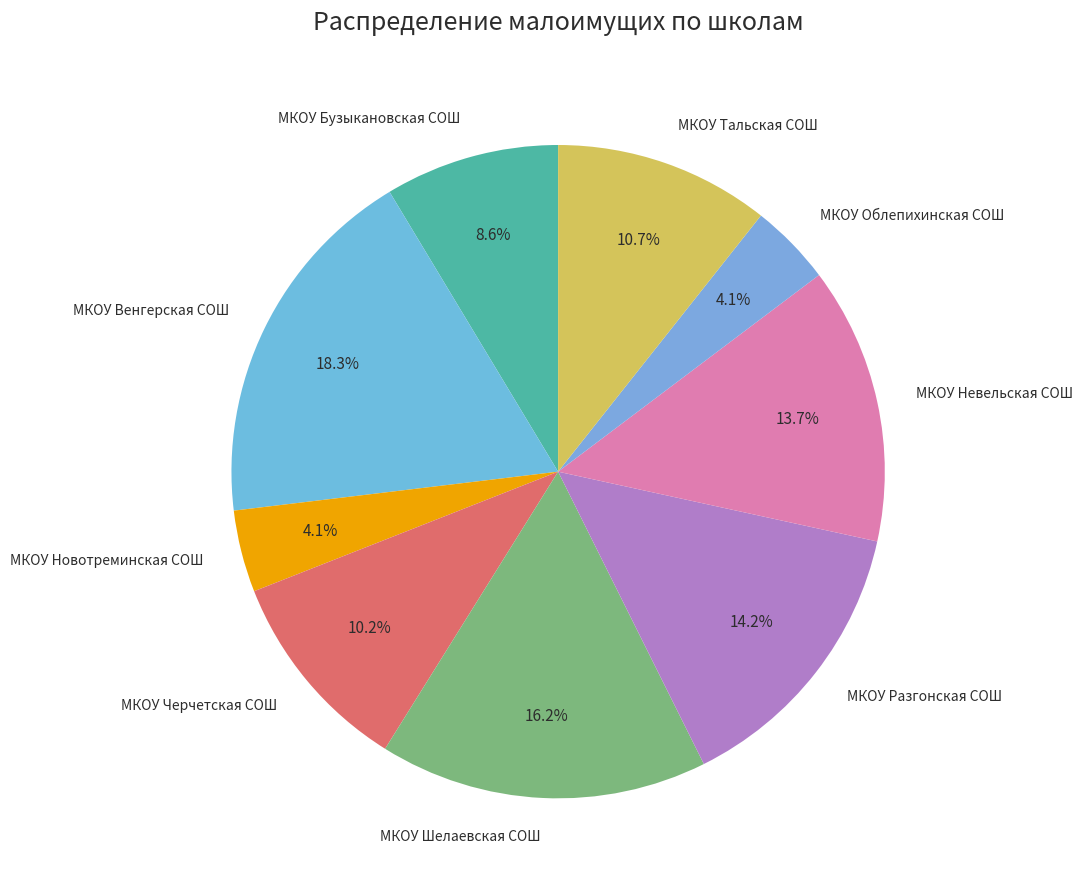

How many segments does this pie chart have?

9